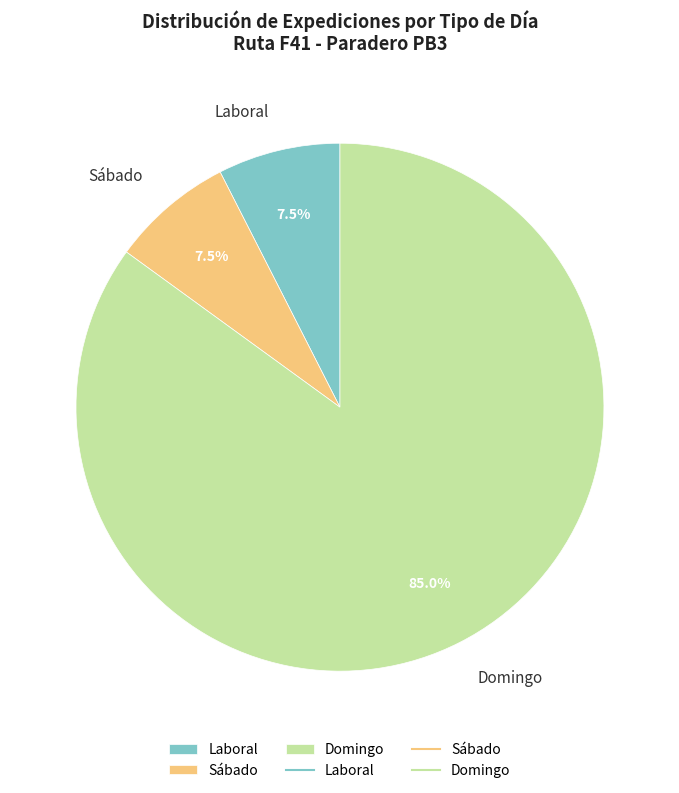

Which category accounts for the majority?

Domingo